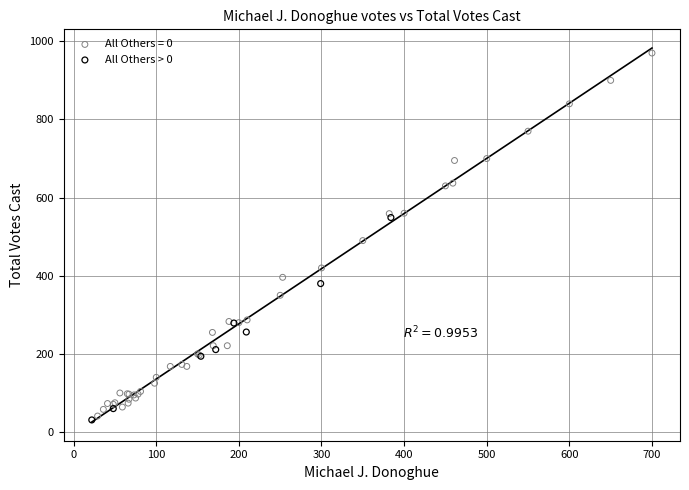

Which series reaches the maximum Y coordinate?

All Others = 0